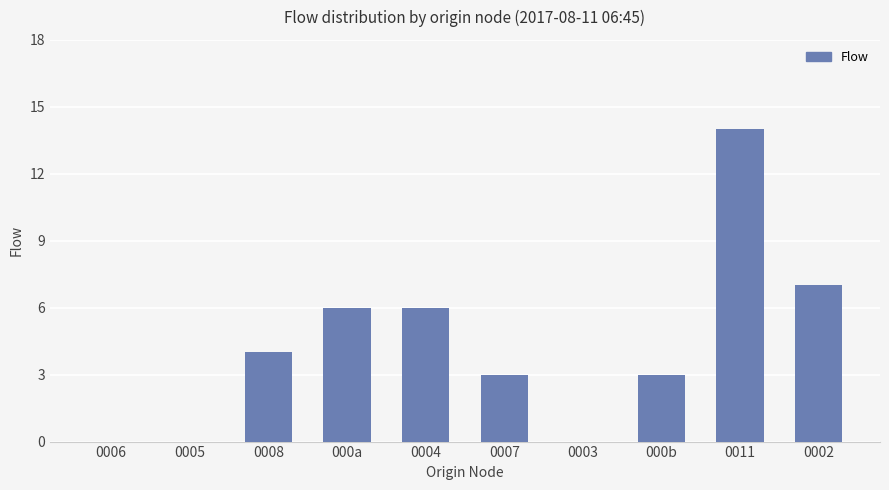

True or false: the data shows 6 at 000a.

True